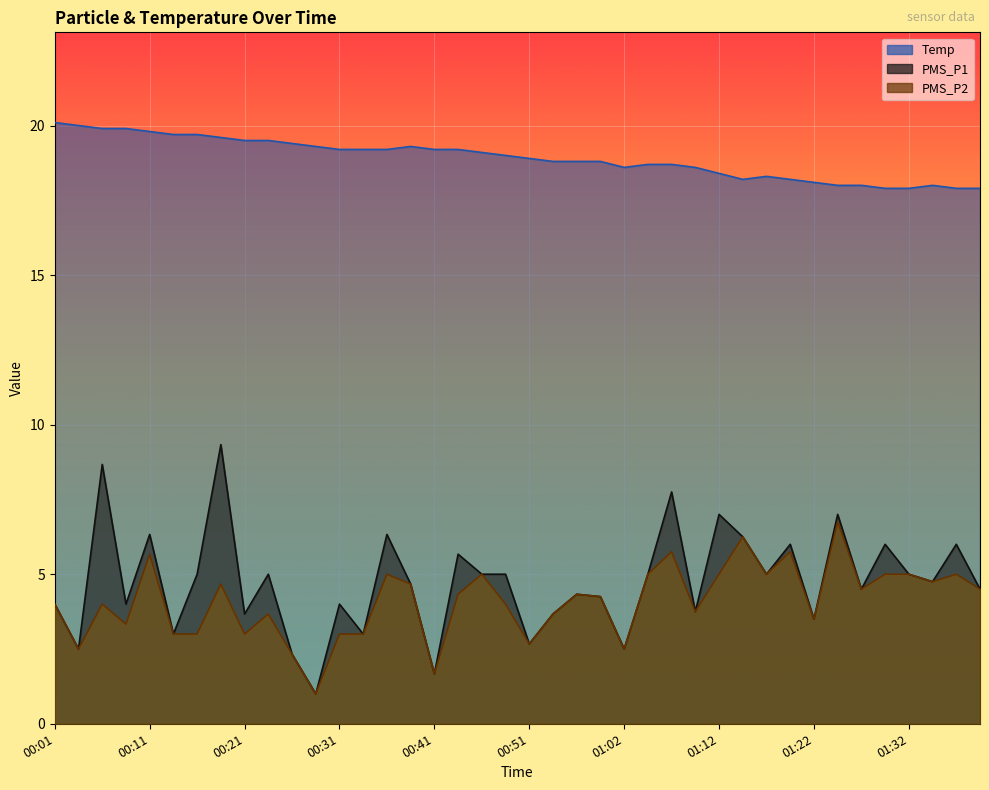

At how many categories does at least one series exceed 19?

19